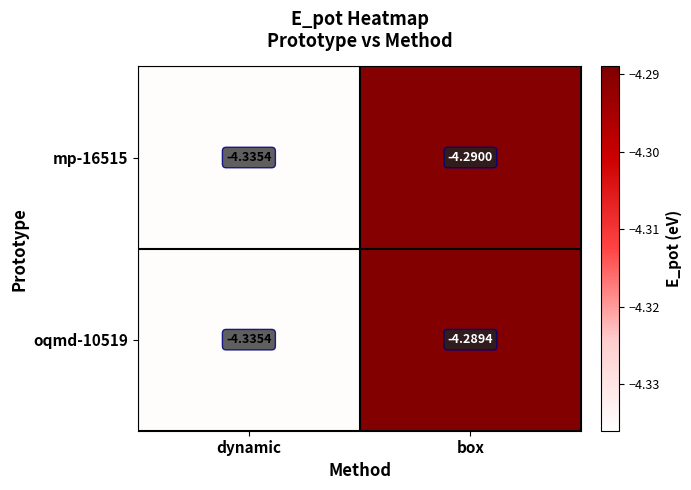

At which label is oqmd-10519 closest to -4?

box